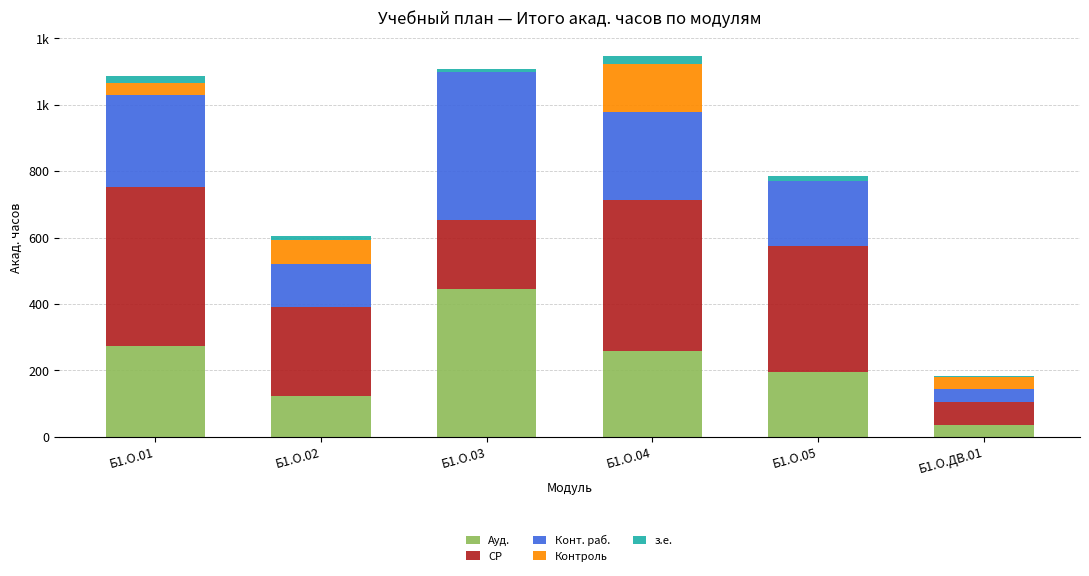

What is the total value across all series at Б1.О.05?

786